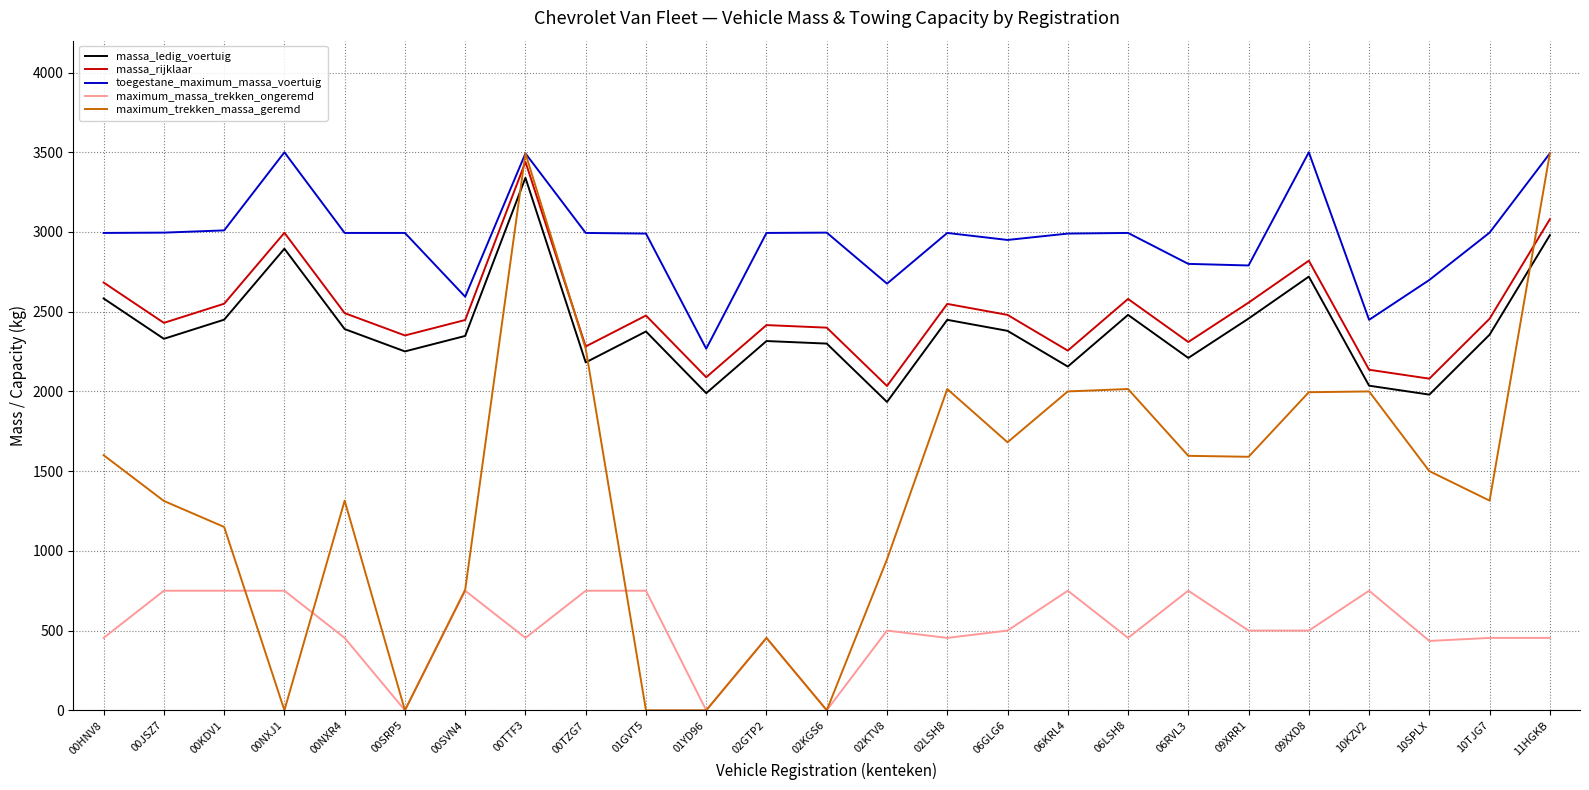

Which series has the largest range (max minus min)?

maximum_trekken_massa_geremd